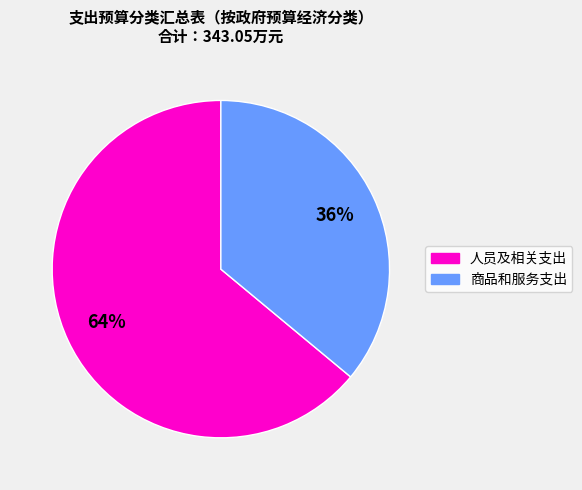

How many segments does this pie chart have?

2